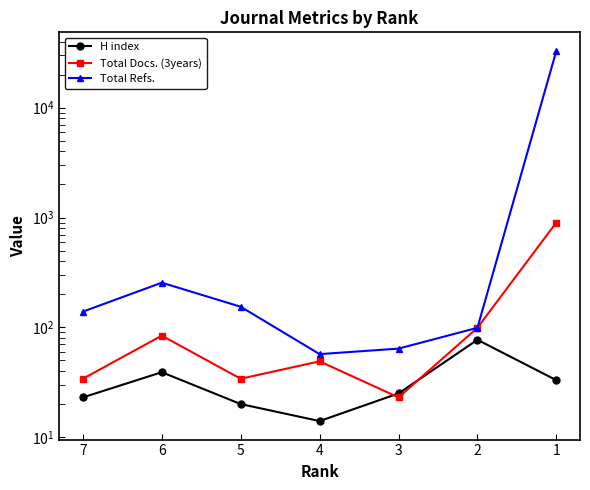

What is the difference between the maximum and minimum values in the Total Docs. (3years) series?

878